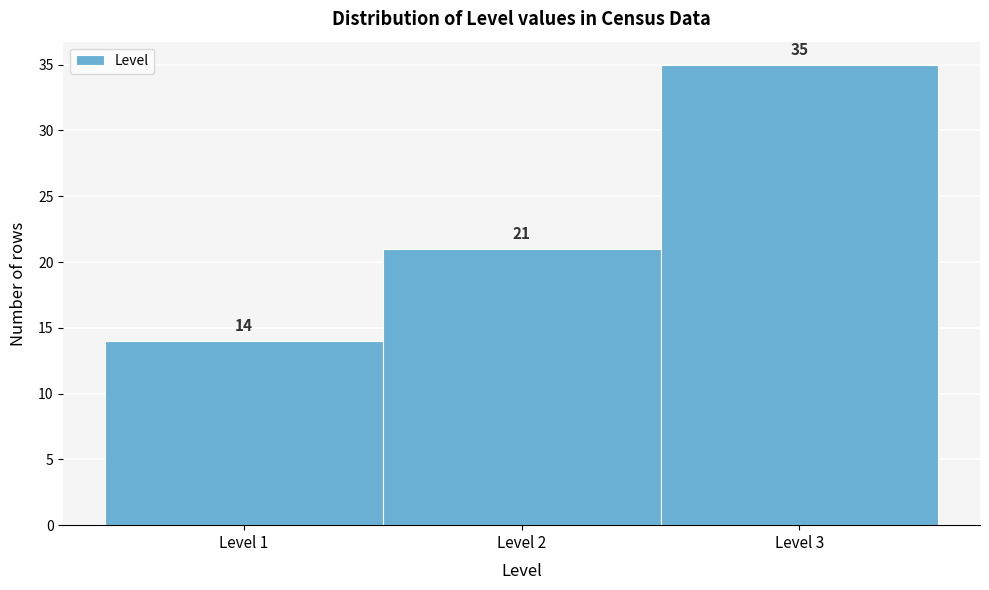

Reading left to right, transcribe this chart: for each bar, give the range it covers on the x-axis and its height.

0.5 to 1.5: 14
1.5 to 2.5: 21
2.5 to 3.5: 35